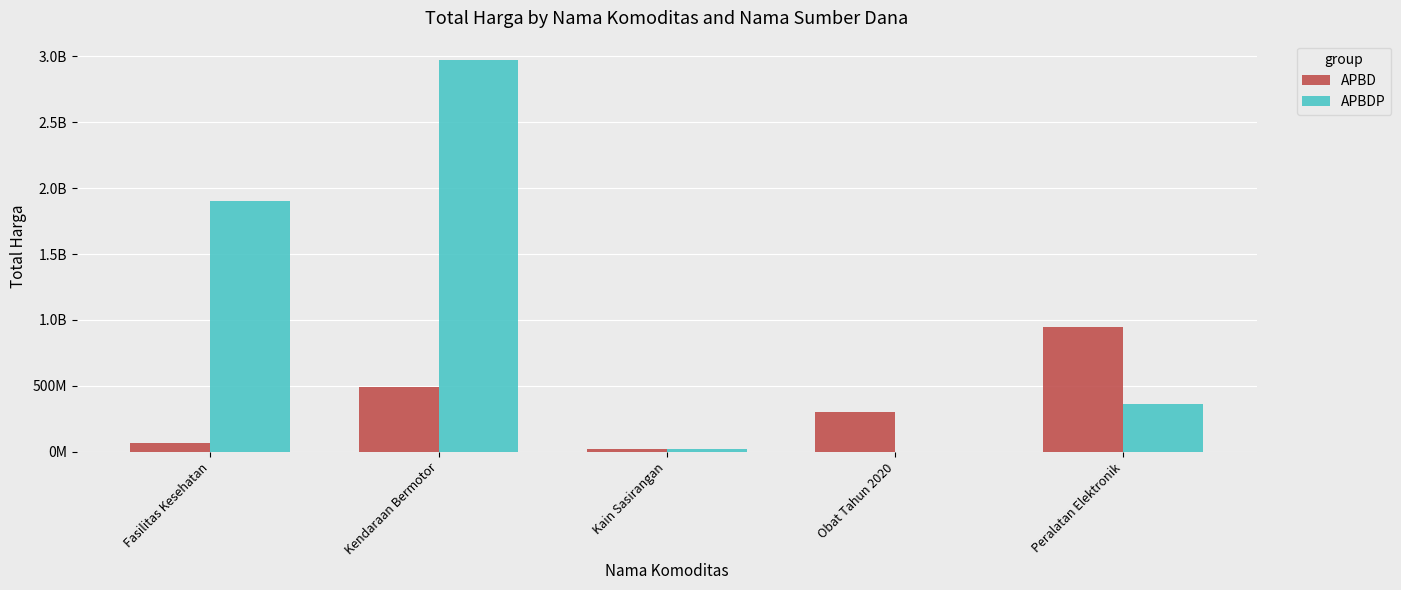

List the series in order of their peak value, lowest first.

APBD, APBDP